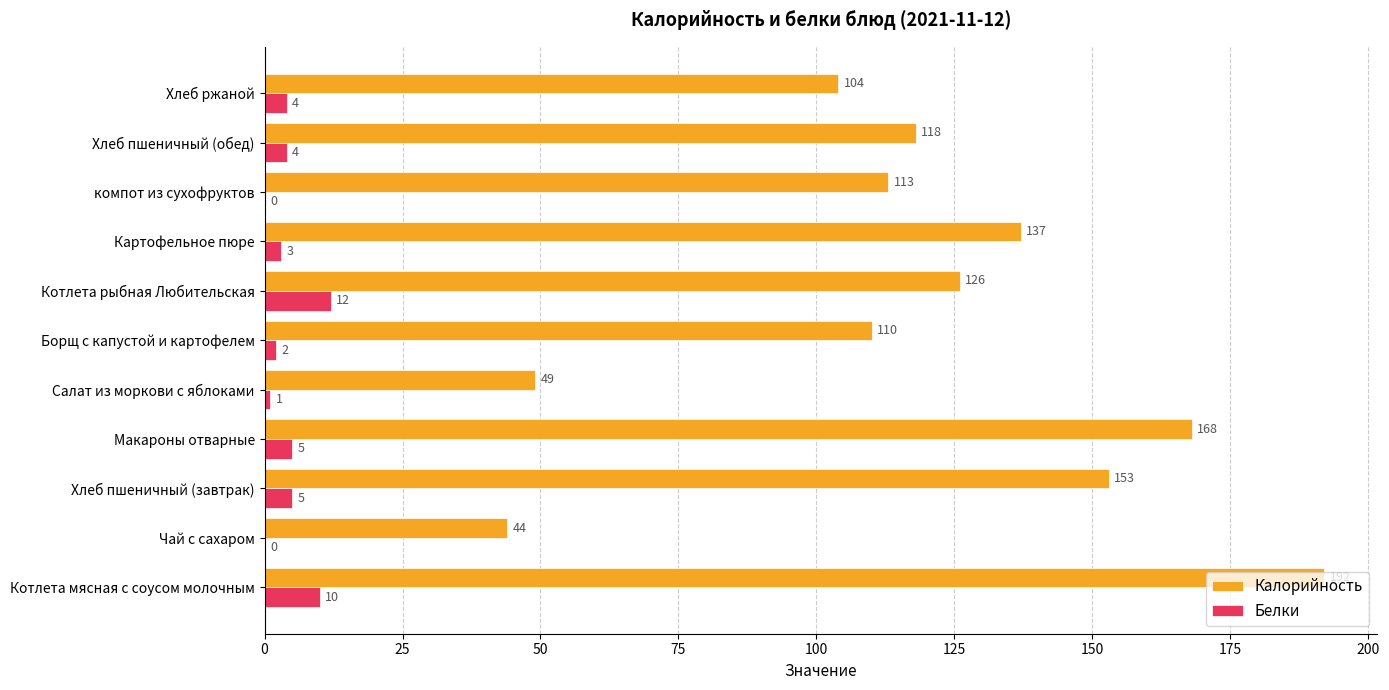

Where is Калорийность nearest to the value 118?

Хлеб пшеничный (обед)